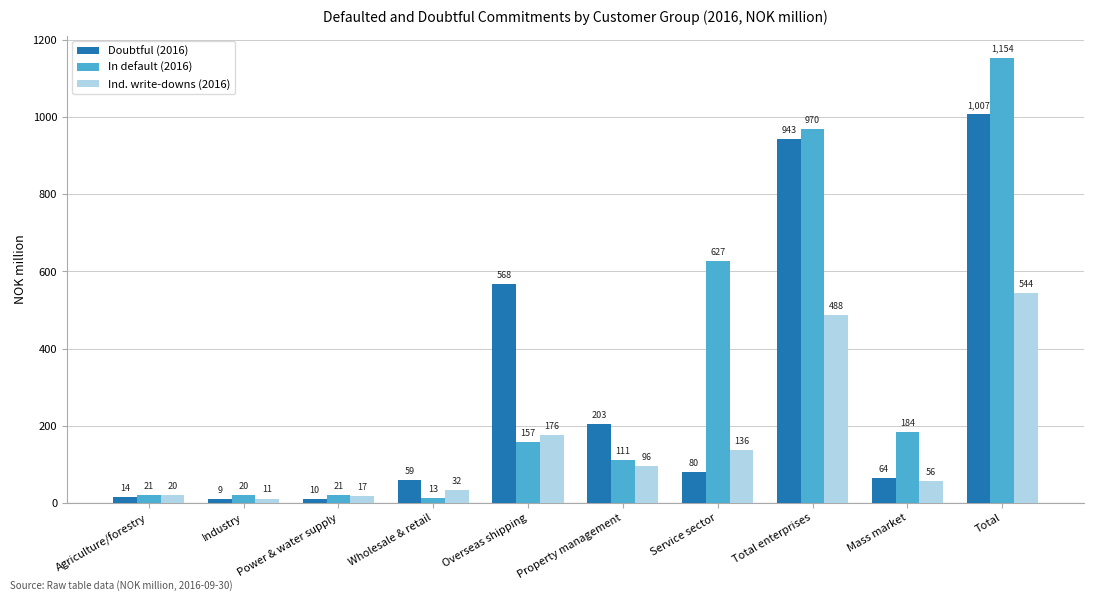

At Agriculture/forestry, list the series in order from largest to smallest.

In default (2016), Ind. write-downs (2016), Doubtful (2016)